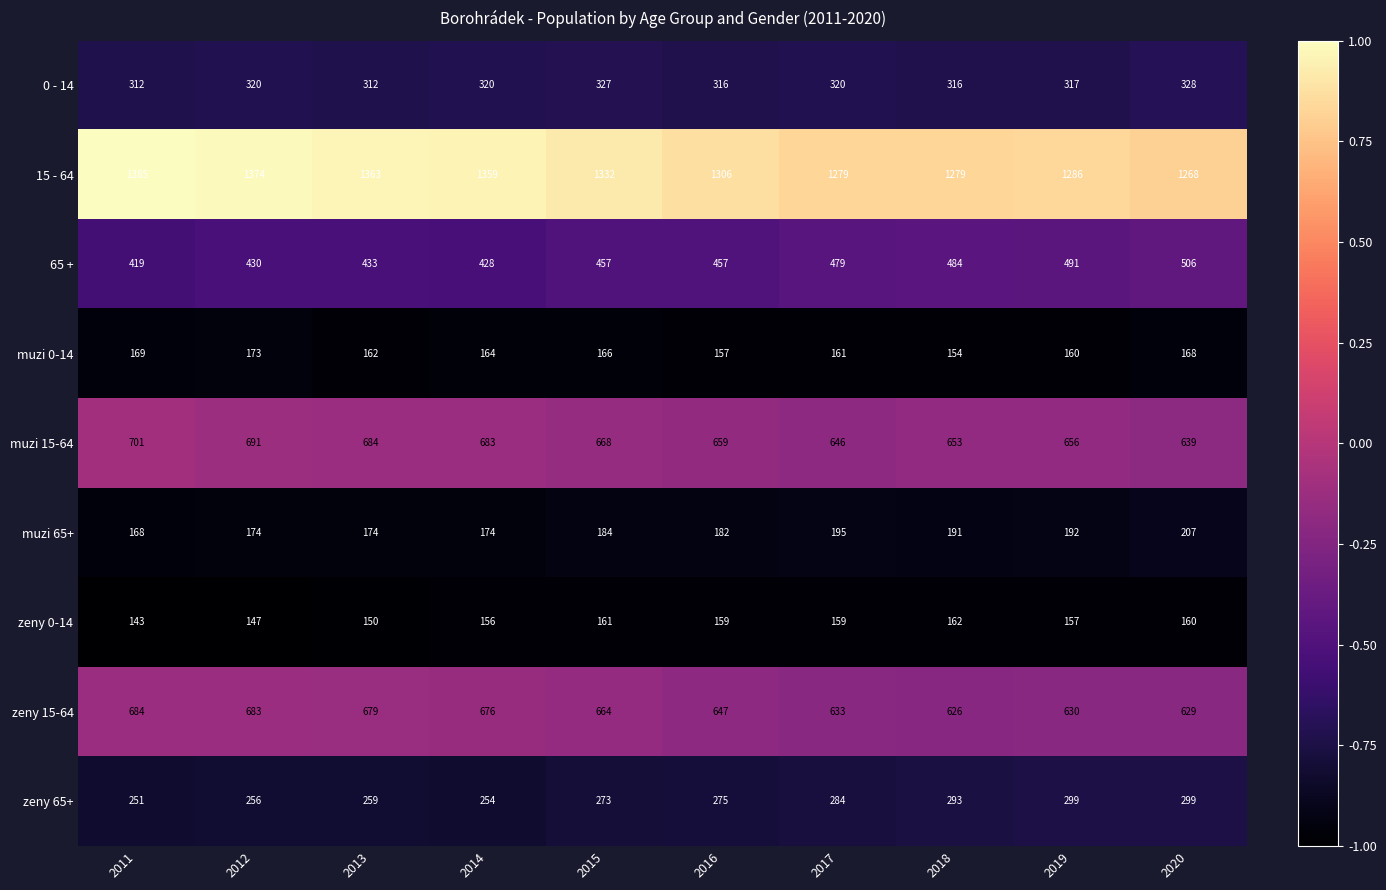

Which series has the largest total across all categories?

15 - 64